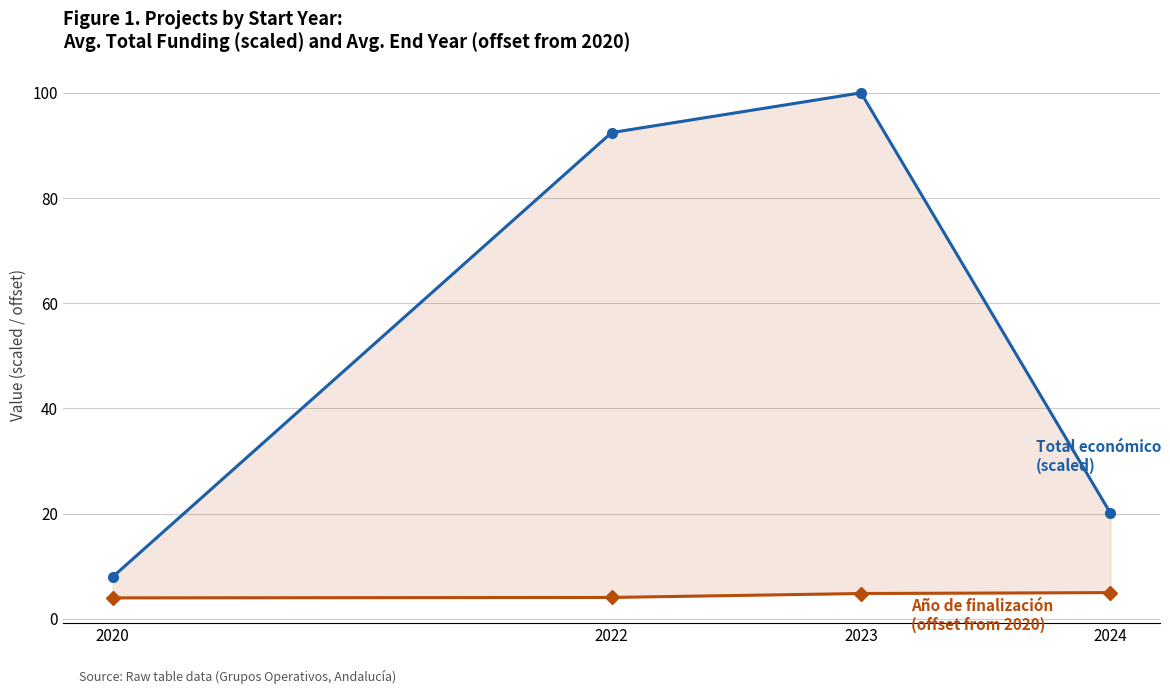

Is the value of Año de finalización (offset from 2020) at 2022 greater than the value of Total económico (scaled) at 2022?

No